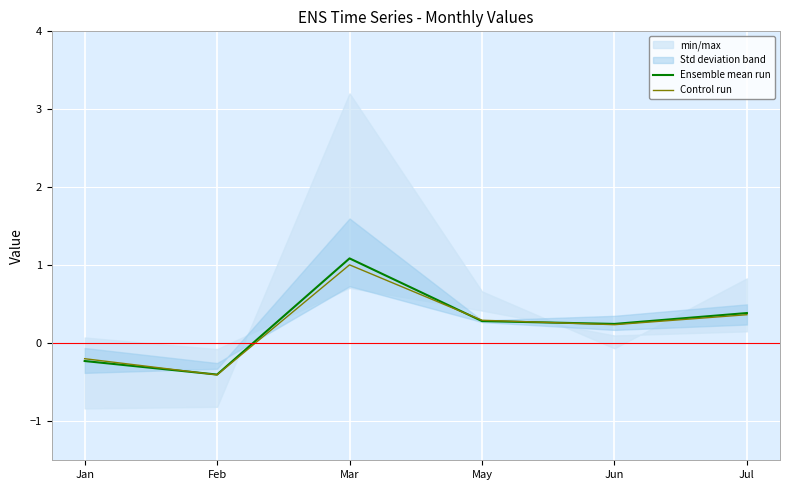

The value of Control run at Feb is -0.7. True or false?

False